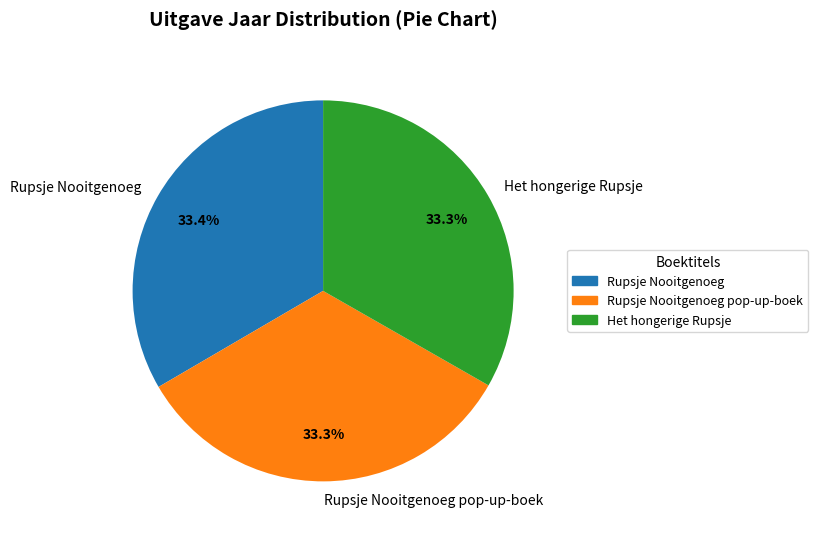

How many segments does this pie chart have?

3